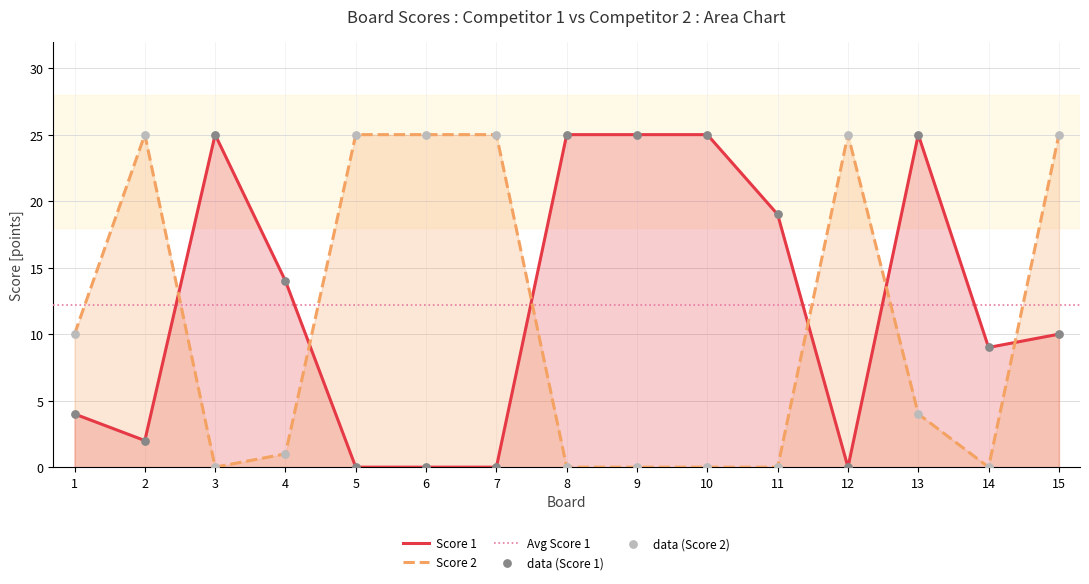

What are all the series names shown in the legend?

Score 1, Score 2